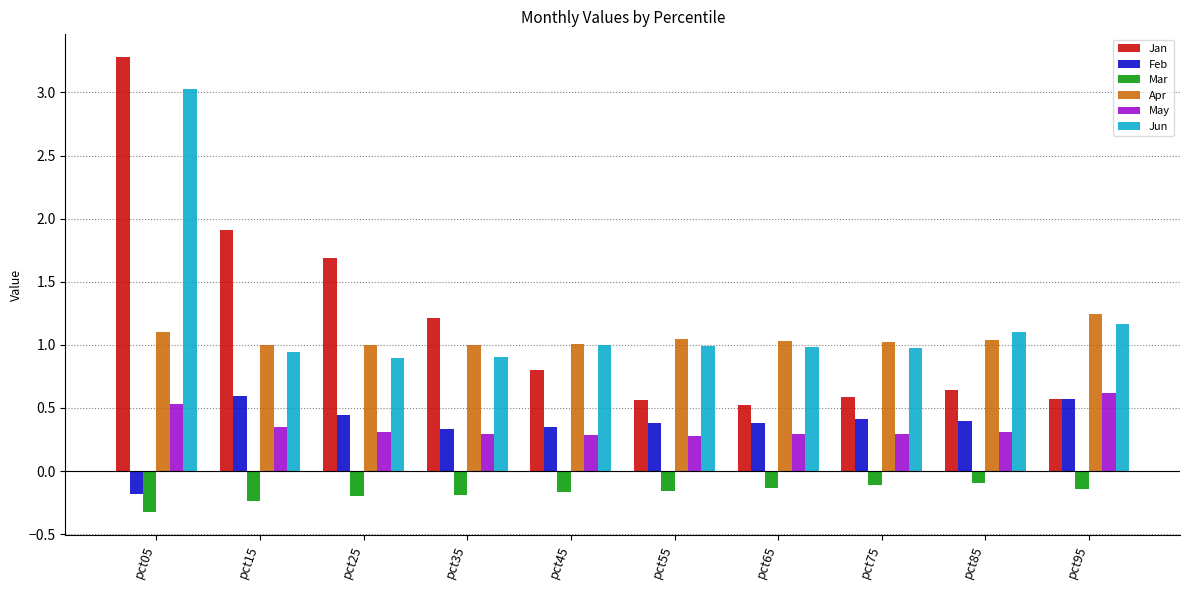

At which label is Feb closest to 0?

pct05